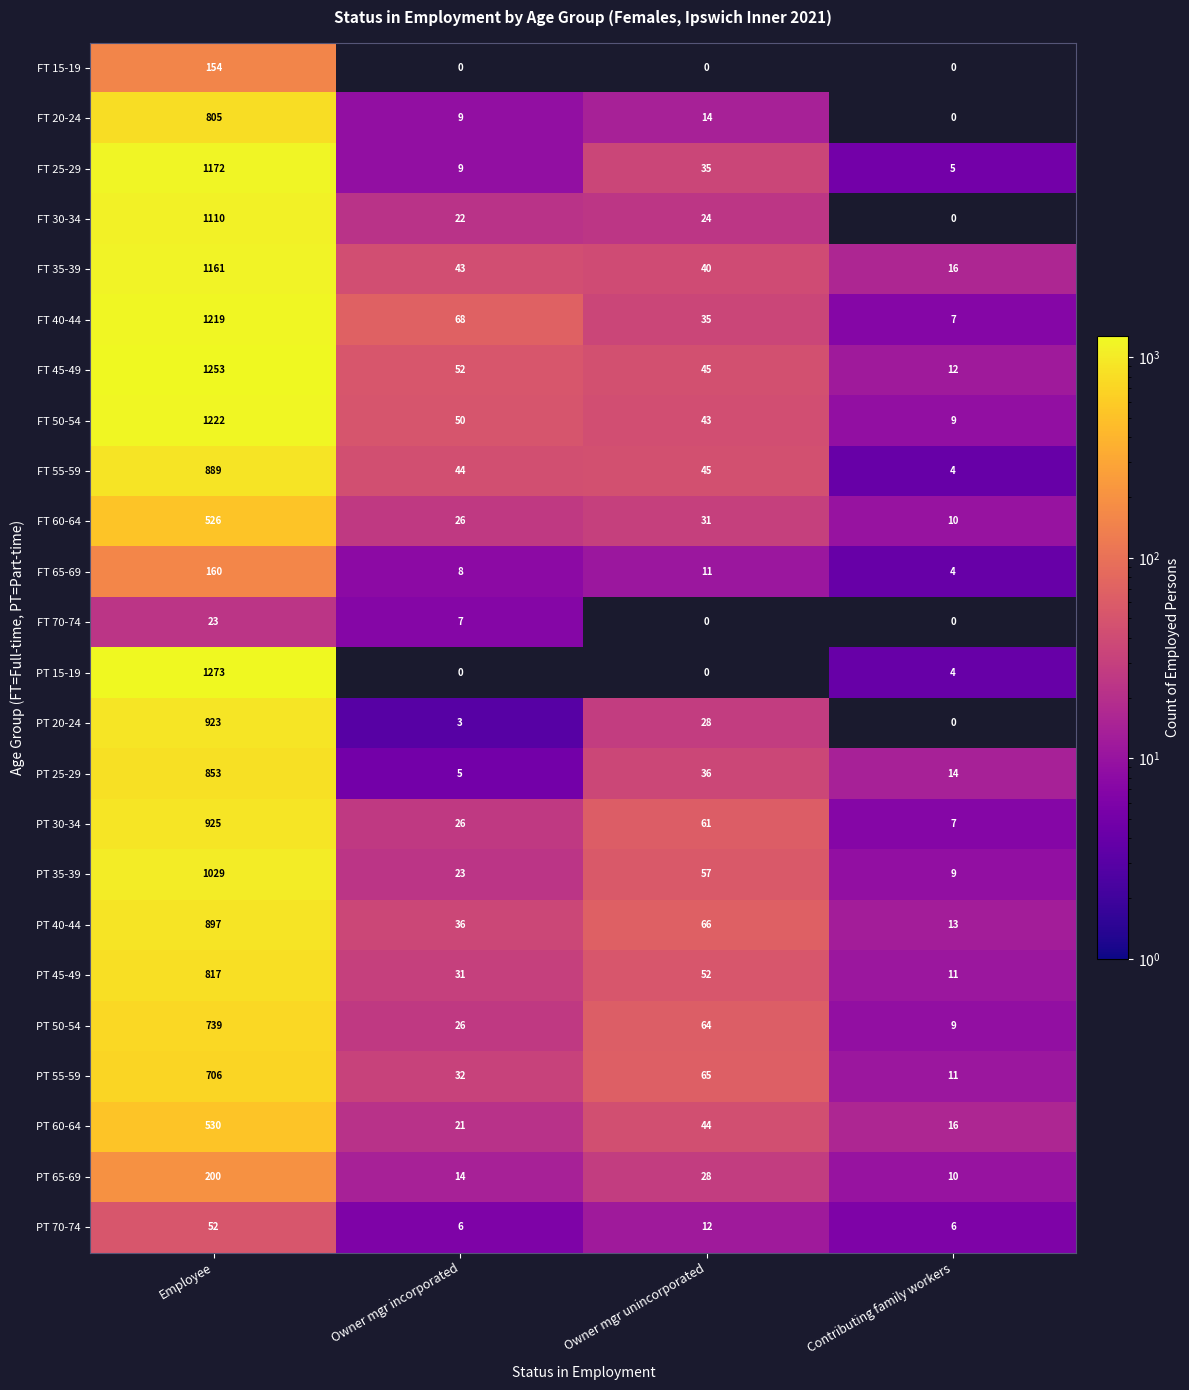

What is the difference between the second highest and minimum values in the PT 25-29 series?

31